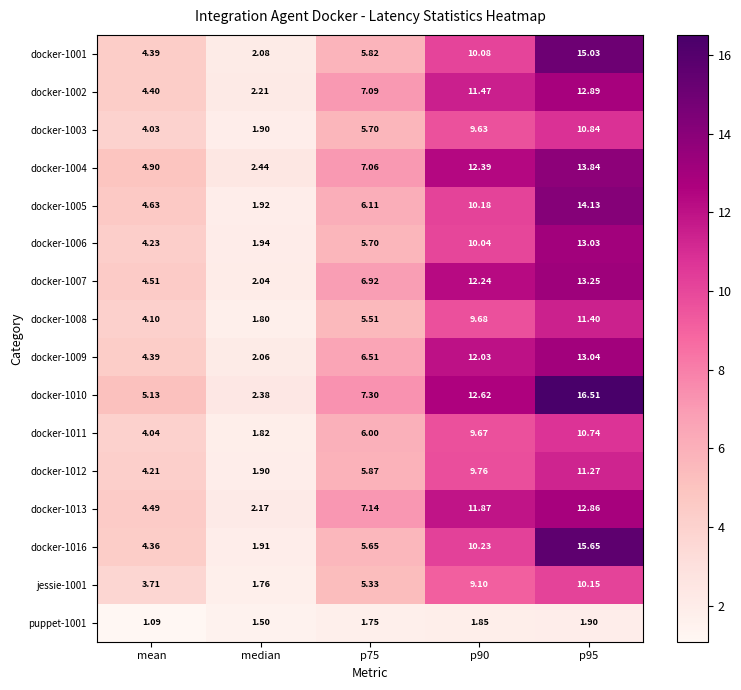

Where is puppet-1001 nearest to the value 1?

mean